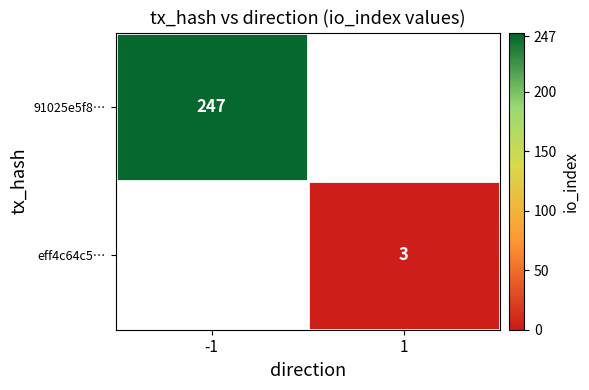

Is it true that eff4c64c5… equals 2 at 1?

False